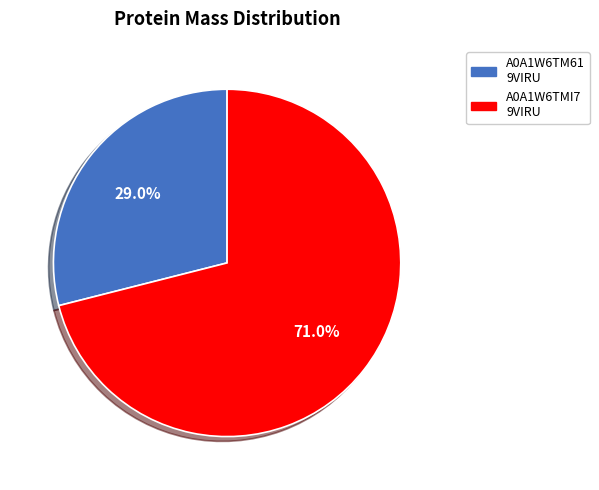

Which slice is the largest?

A0A1W6TMI7 9VIRU